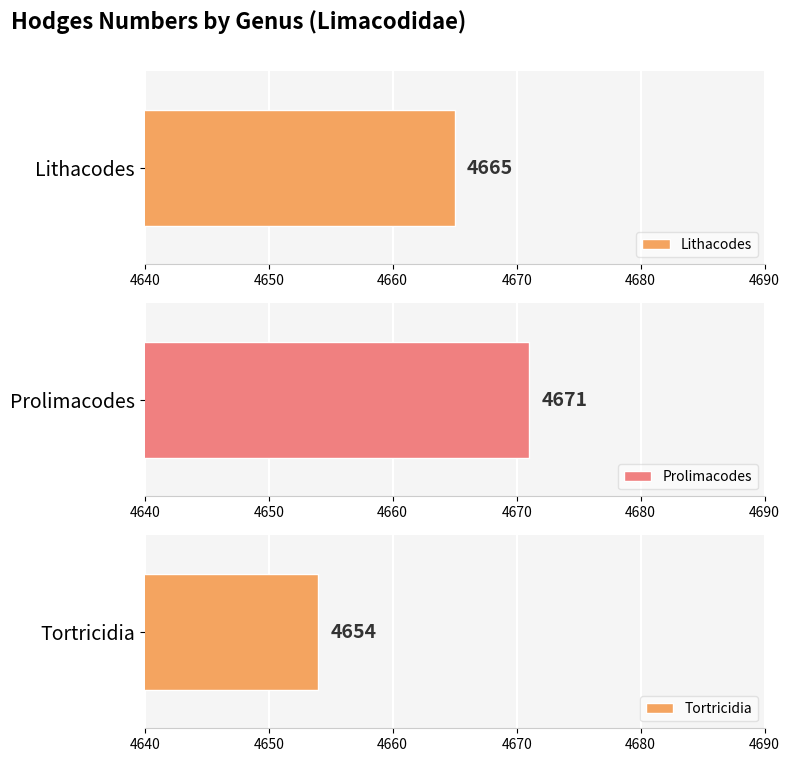

List the labels in order of value, smallest first.

Tortricidia, Lithacodes, Prolimacodes